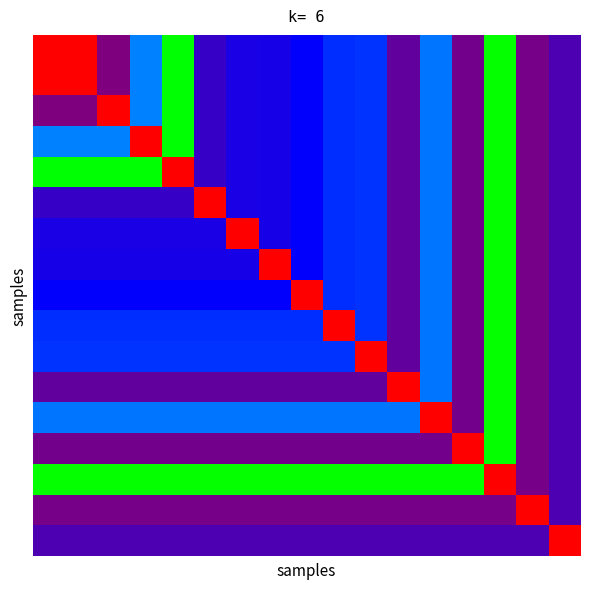

How many categories are shown in the chart?

17